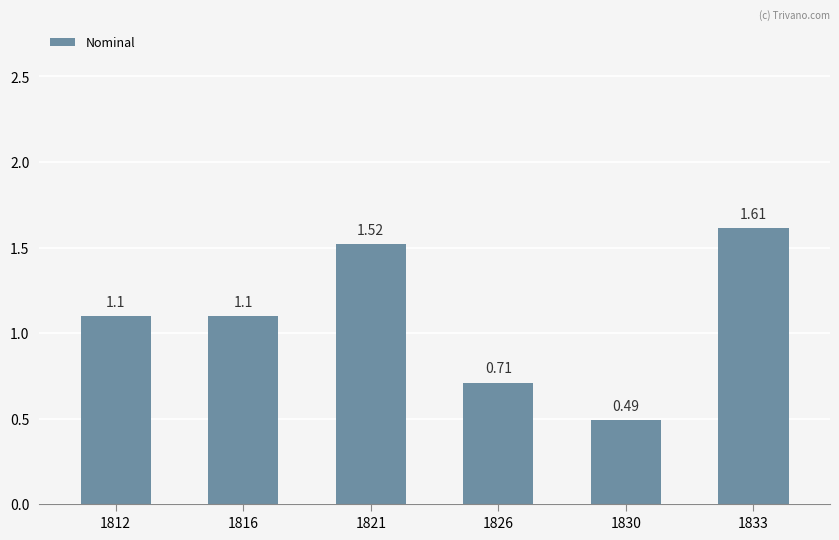

Which label corresponds to the smallest value in the chart?

1830